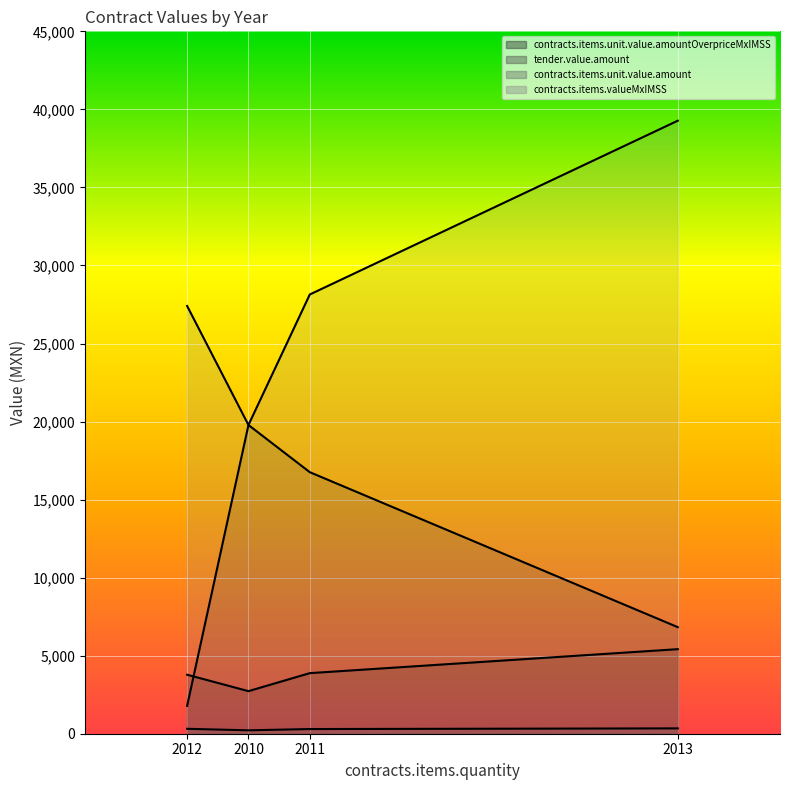

Rank the series at 2011 from highest to lowest value.

contracts.items.valueMxIMSS, tender.value.amount, contracts.items.unit.value.amountOverpriceMxIMSS, contracts.items.unit.value.amount